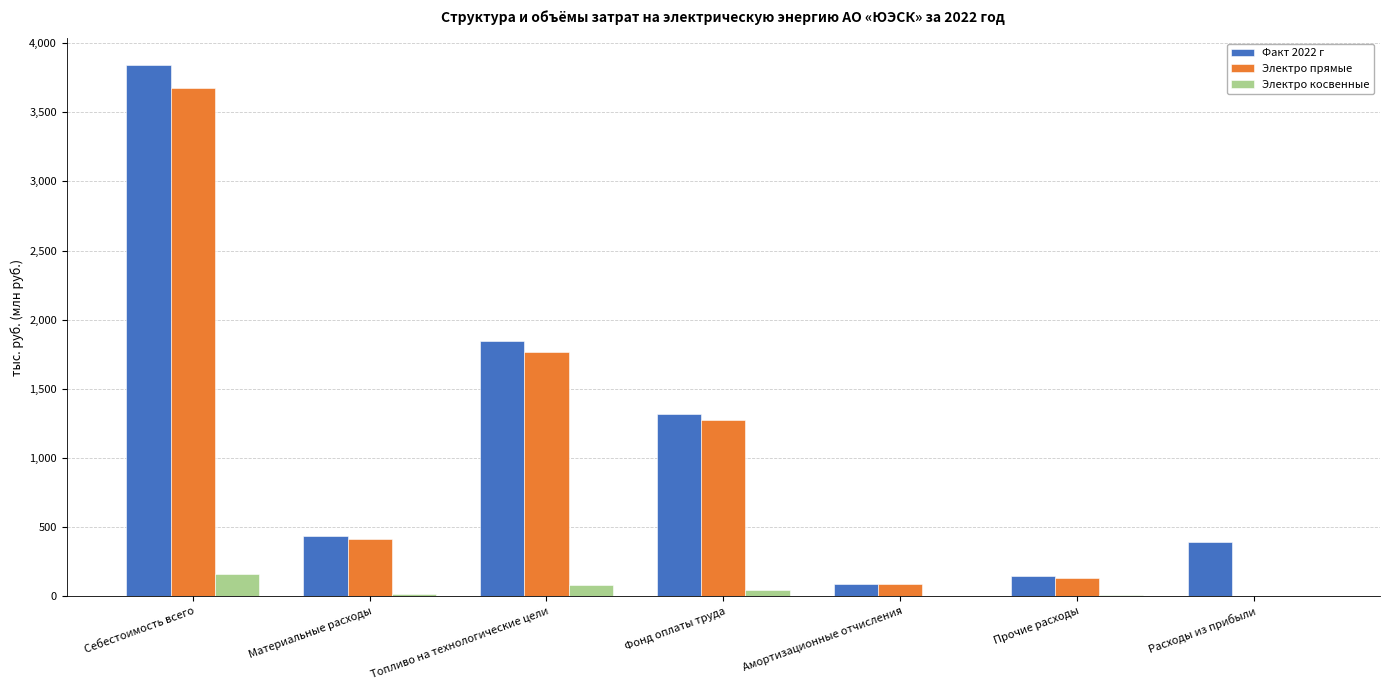

Where is Факт 2022 г nearest to the value 1966?

Топливо на технологические цели